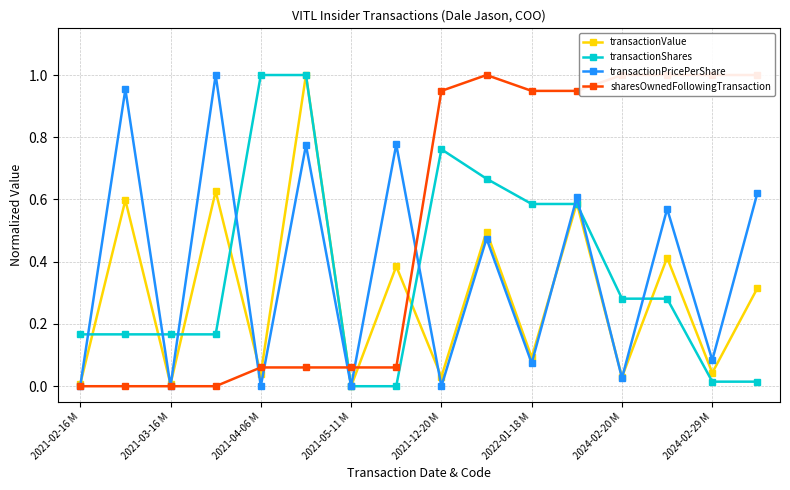

The value of transactionShares at 2021-04-06 M is 1.0. True or false?

True